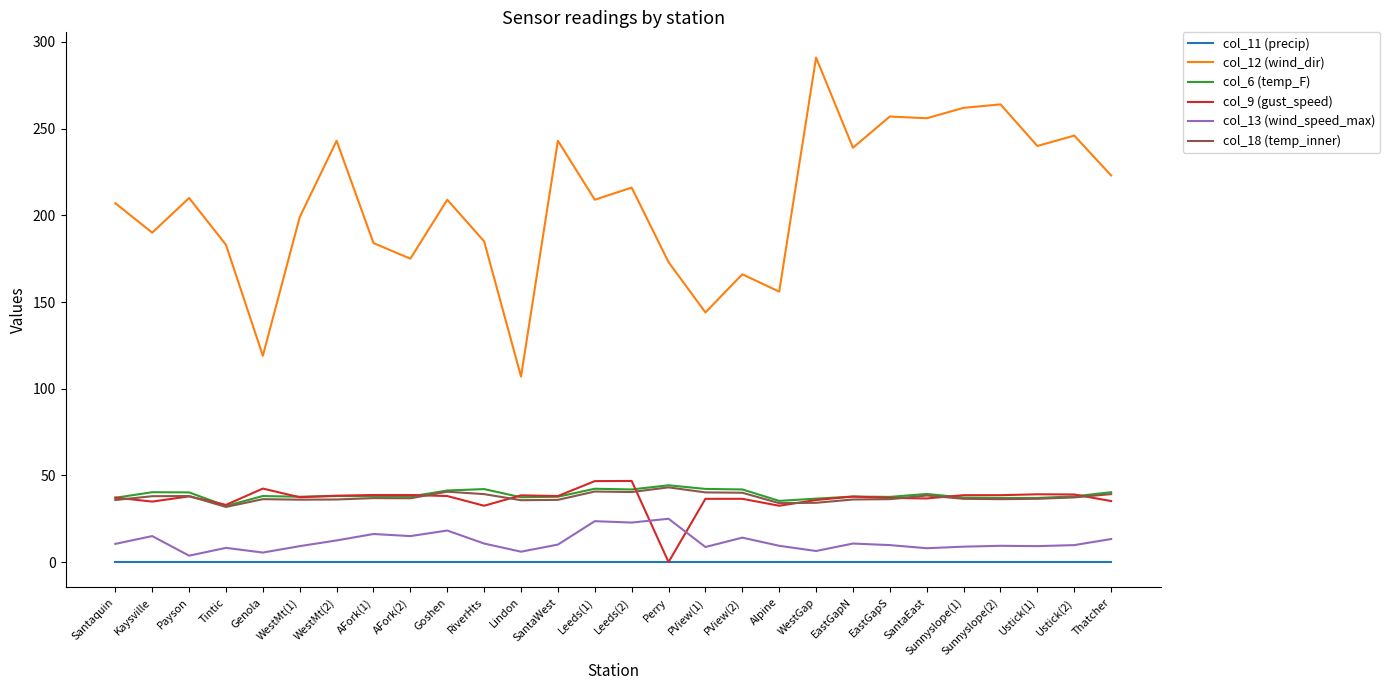

The col_9 (gust_speed) series shows 37.9 at Payson. True or false?

True